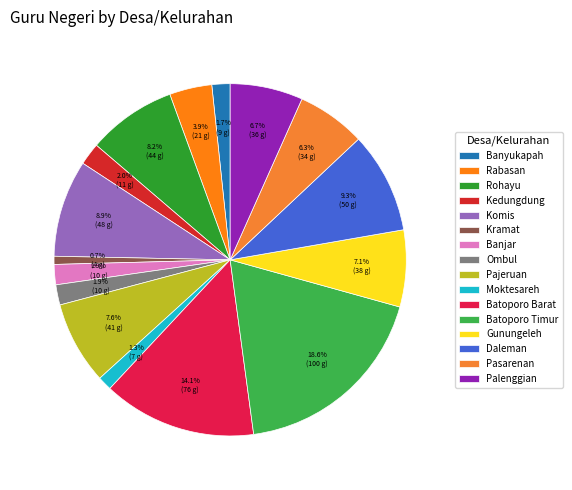

Which slice is the largest?

Batoporo Timur